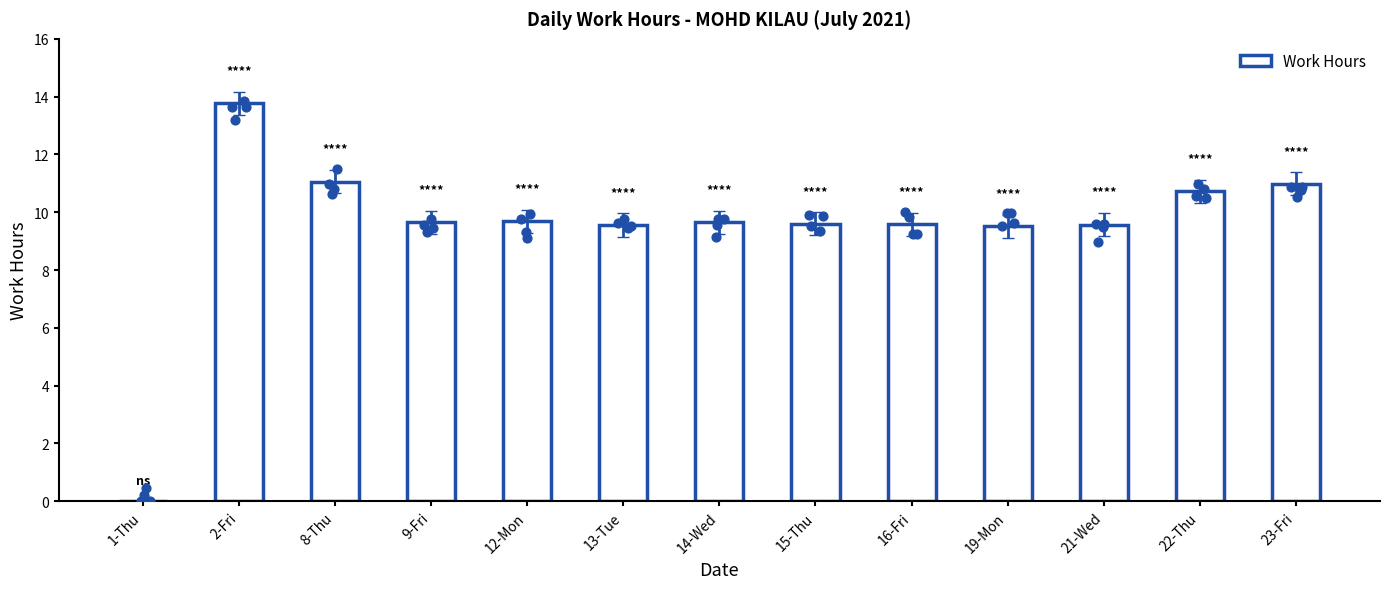

Approximately how many times larger is the value at 19-Mon compared to 15-Thu?

1.0